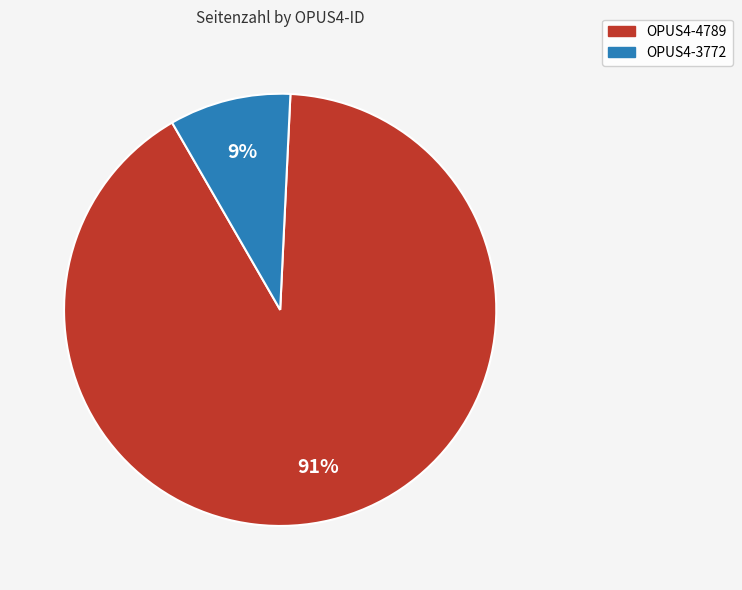

To the nearest percent, what percentage of the pie is OPUS4-3772?

9%